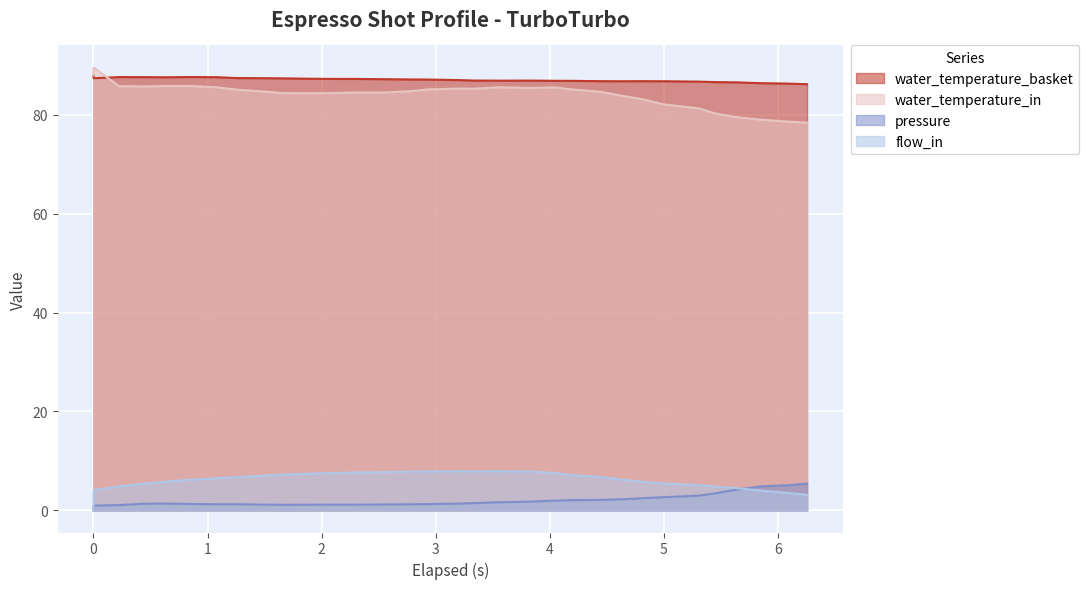

True or false: flow_in has more than 0 interior local peaks.

True